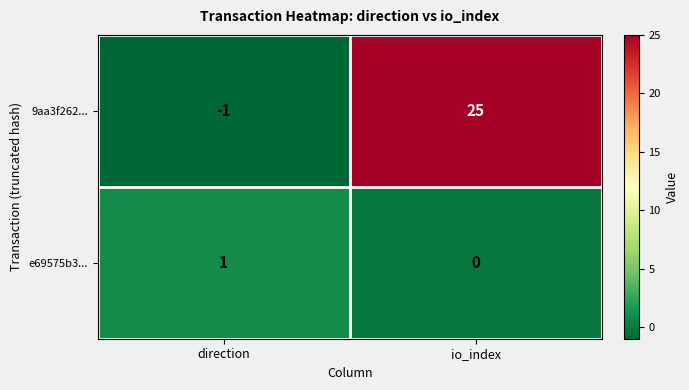

What is the greatest value displayed?

25